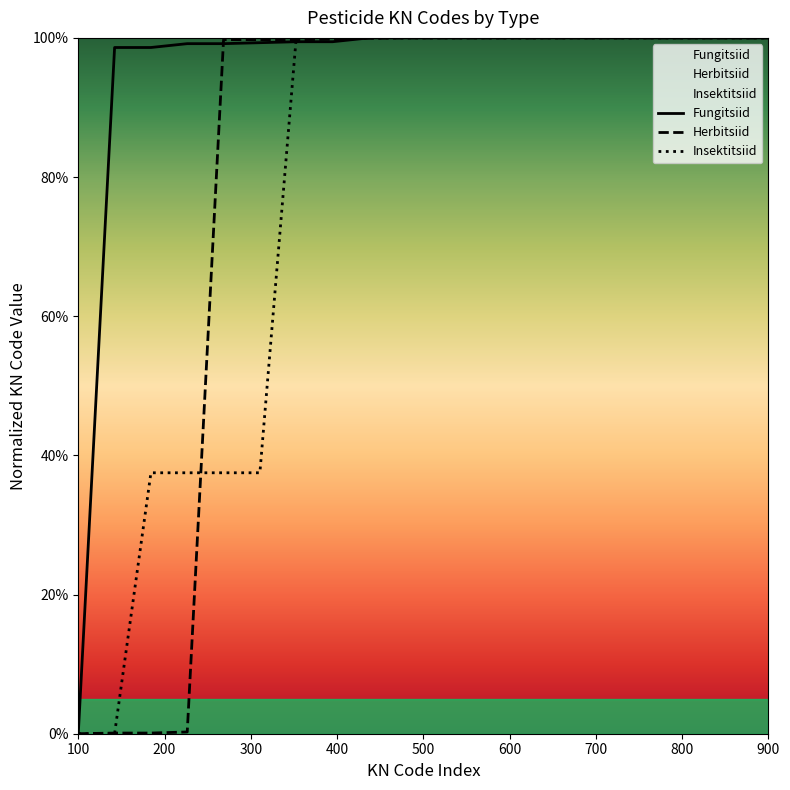

How many data points in Insektitsiid are less than 100?

6